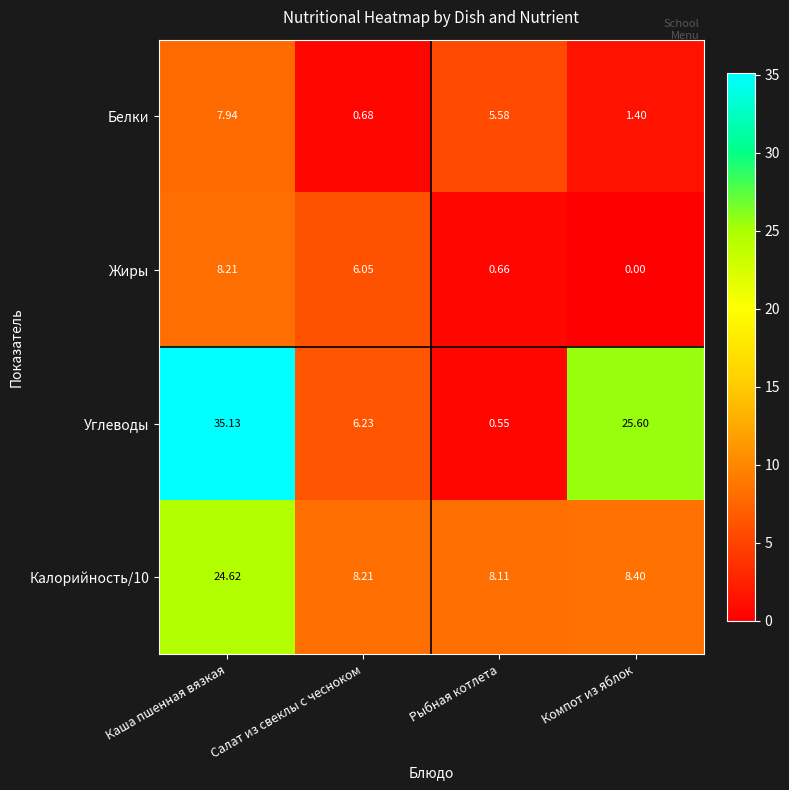

How many series are shown in this chart?

4